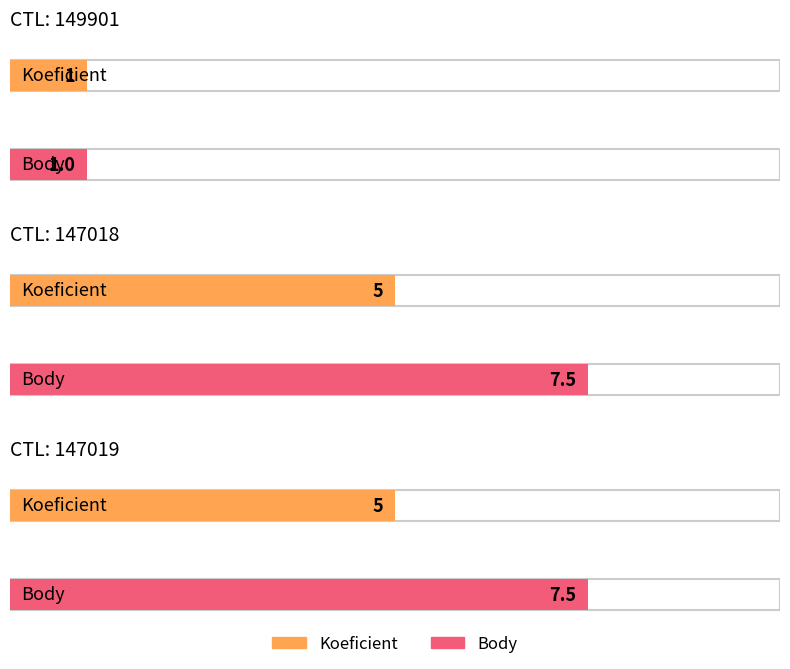

The value of Koeficient at 149901 is 1.0. True or false?

True